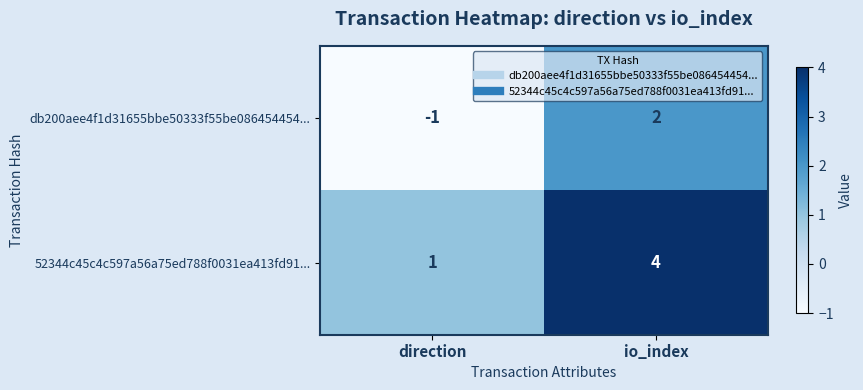

Which label corresponds to the largest value in the chart?

io_index